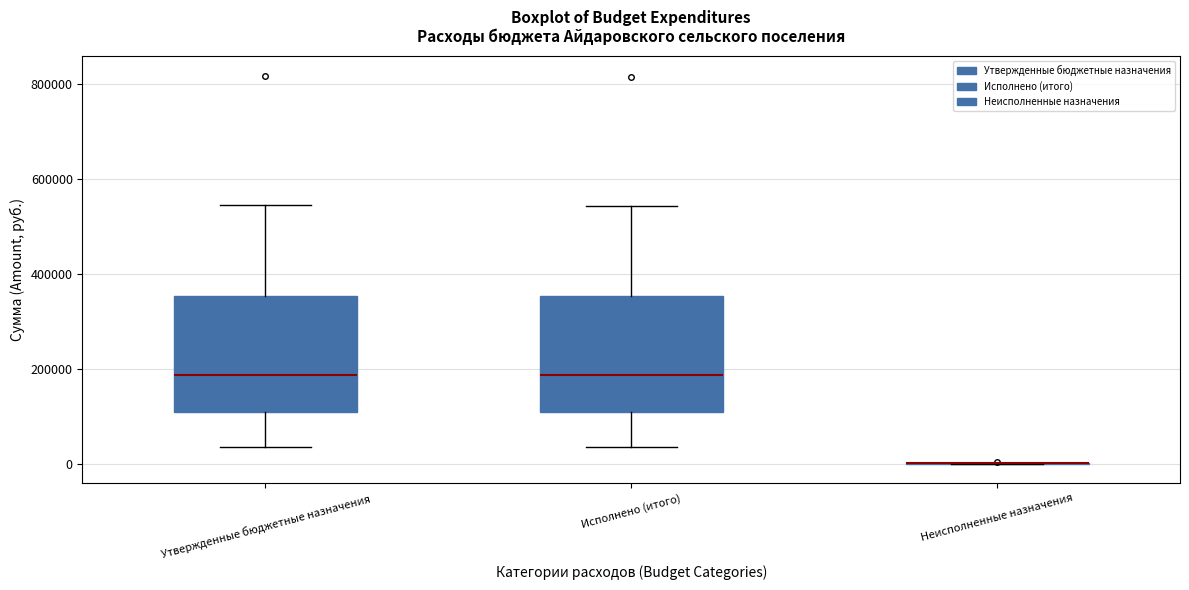

Reading left to right, read every box against the y-axis: the position of its median line, the range the box covers, and the ends of its whiskers. The values are not printed on the chart, so give them approximately, as read against the axis.

Утвержденные бюджетные назначения: median 180000, box 100000 to 360000, whiskers 40000 to 540000
Исполнено (итого): median 180000, box 100000 to 360000, whiskers 40000 to 540000
Неисполненные назначения: box collapsed to a line at 0, whiskers 0 to 0